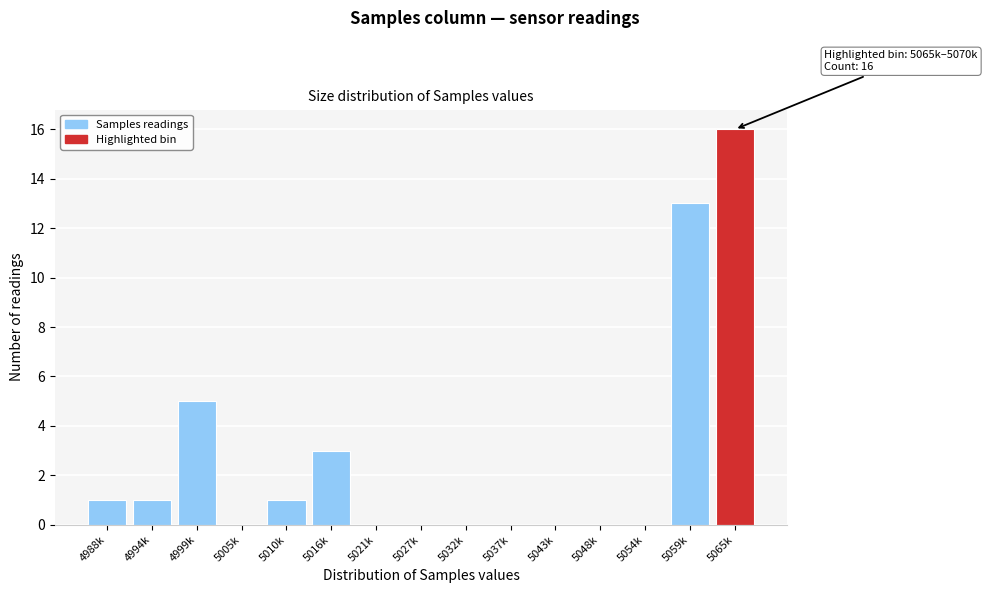

Reading right to left, extract all data points from this chart.

5065k=16	5059k=13	5054k=0	5048k=0	5043k=0	5037k=0	5032k=0	5027k=0	5021k=0	5016k=3	5010k=1	5005k=0	4999k=5	4994k=1	4988k=1